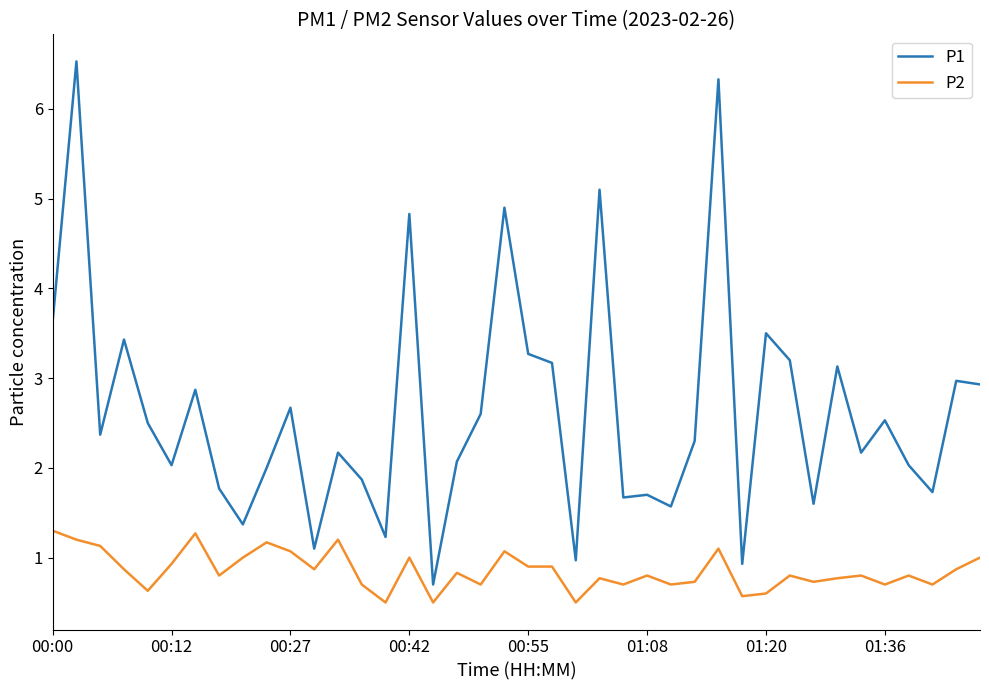

Is this an area chart (filled region under the line)?

No